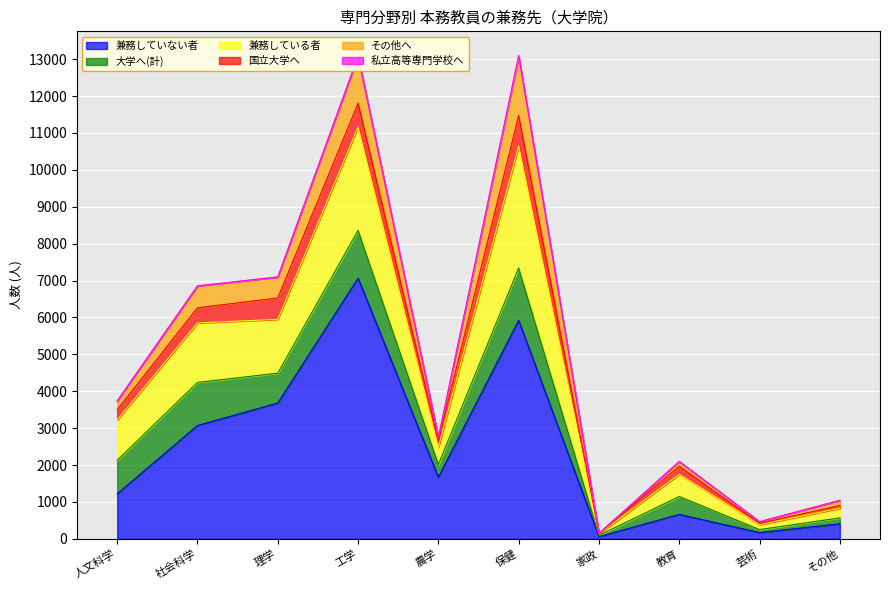

Count the number of categories in the chart.

10